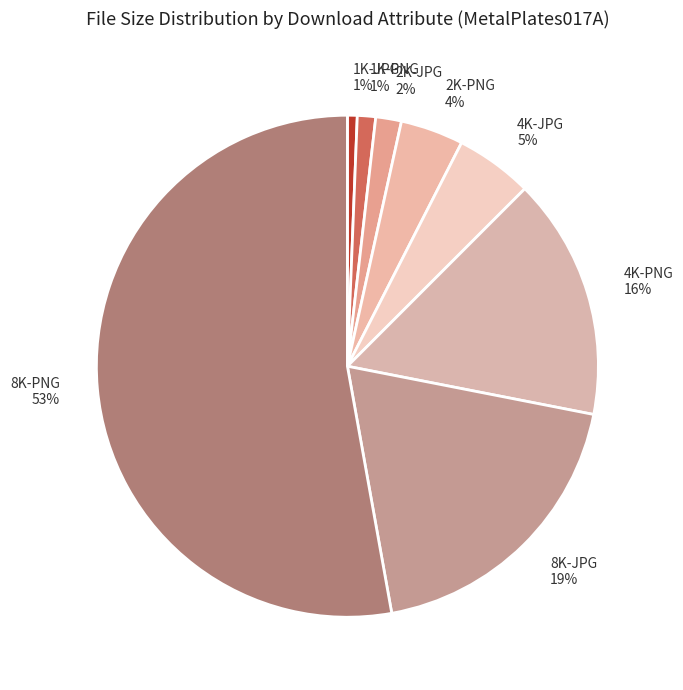

Is there any slice that represents more than half of the pie?

Yes